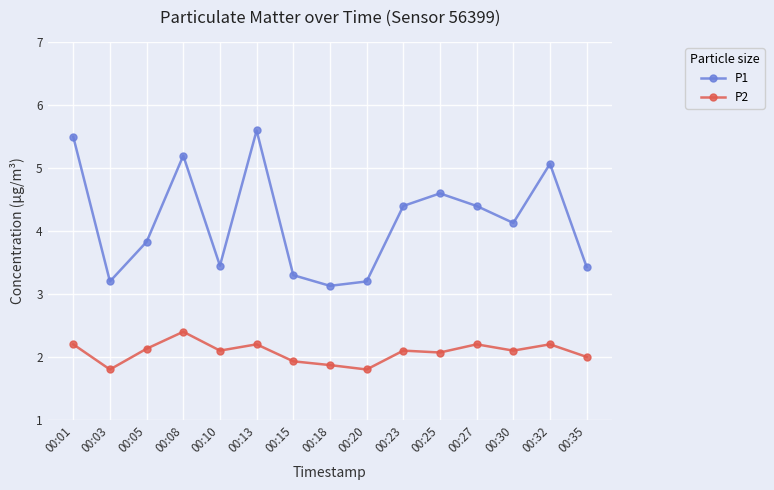

What value does the P1 series have at 00:20?

3.2